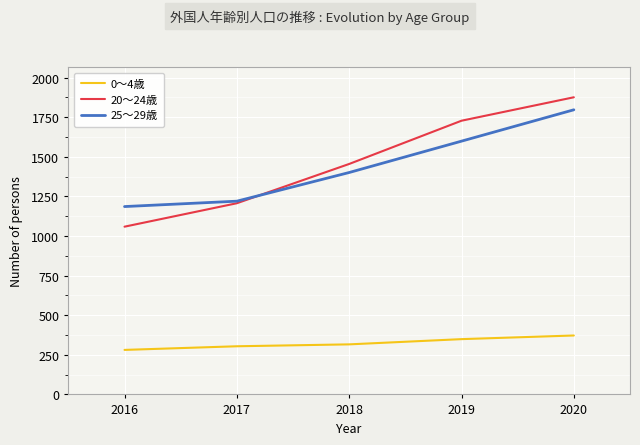

What is the sum of all 20～24歳 values?

7325